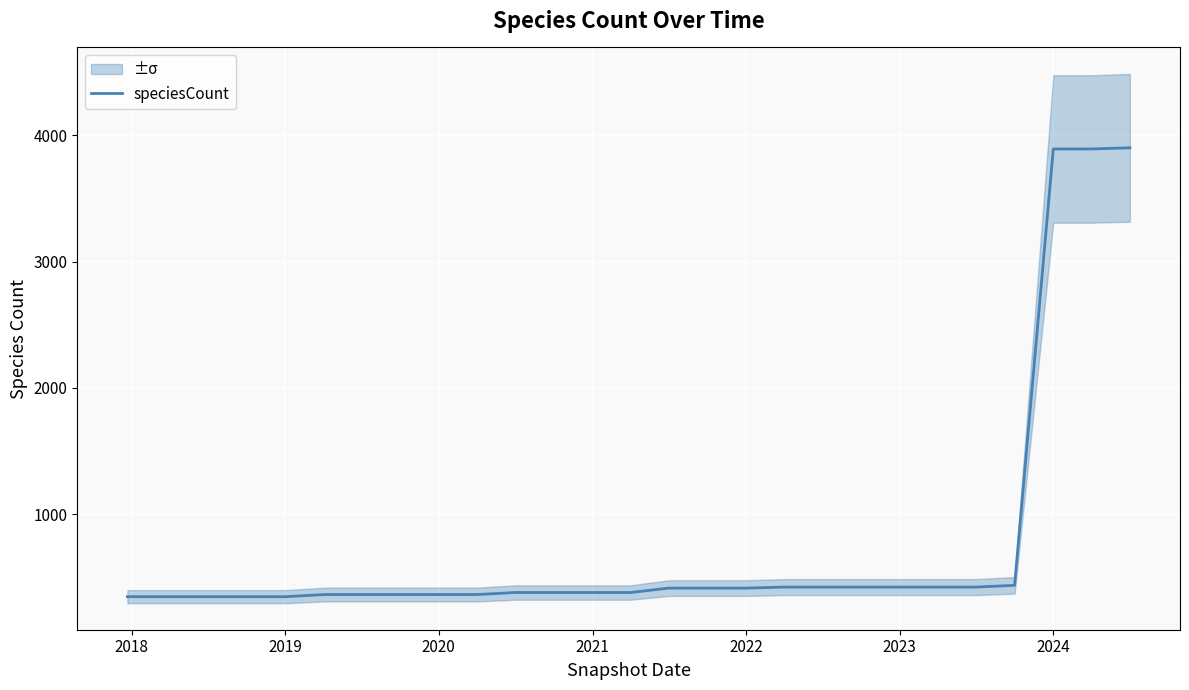

True or false: speciesCount has a value of 235 at 2023.

False